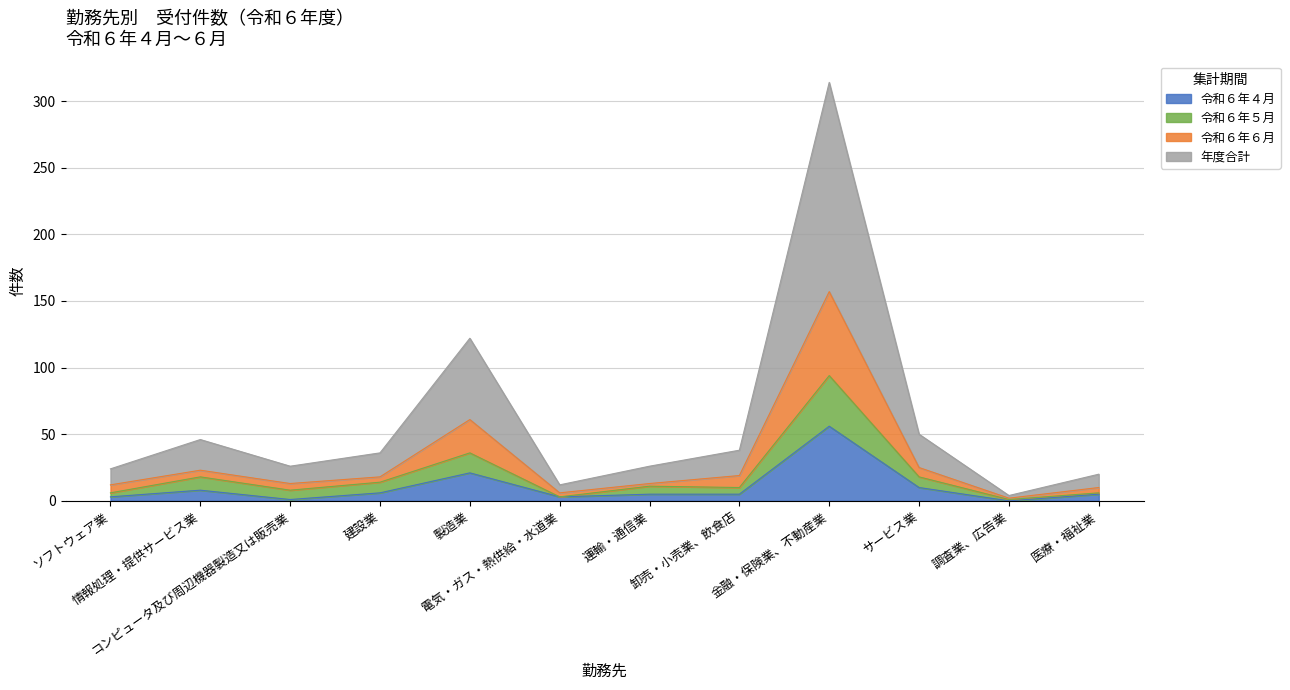

How many values in 令和６年４月 are above zero?

11